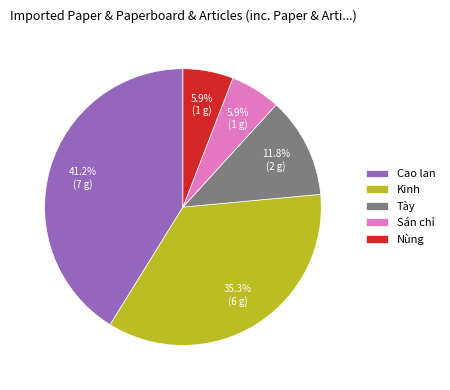

Does Sán chỉ account for over 50% of the chart?

No